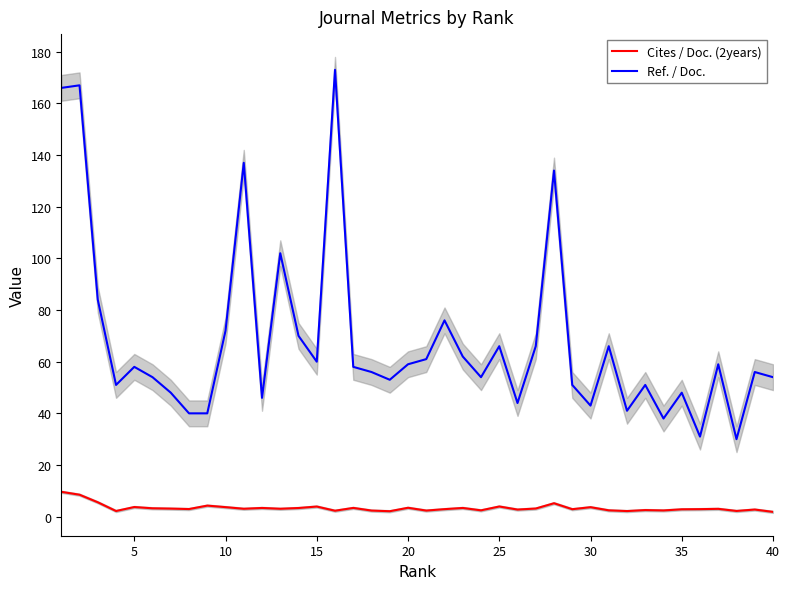

How many interior local peaks does the Ref. / Doc. series have?

13